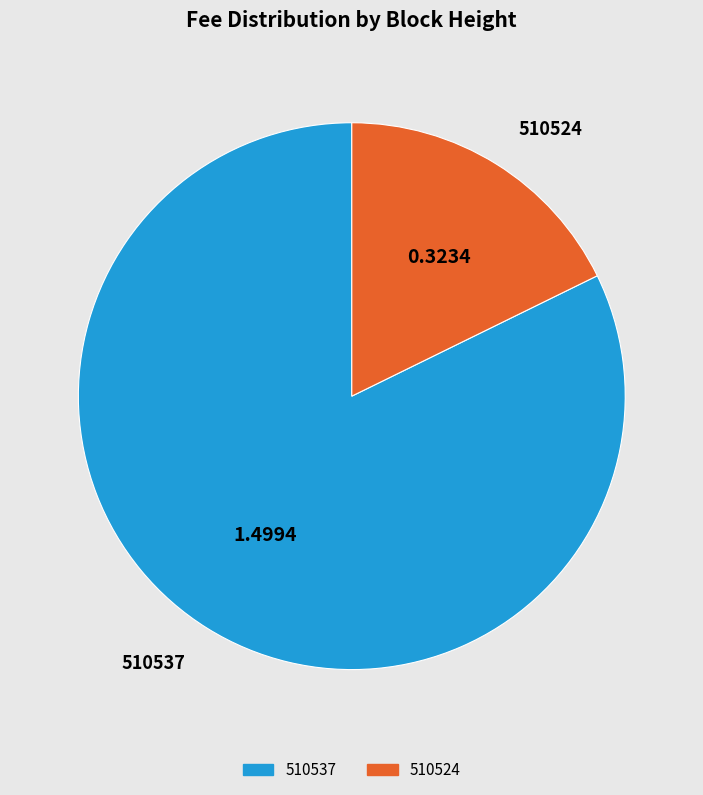

The 510537 slice represents 74% of the pie. True or false?

False